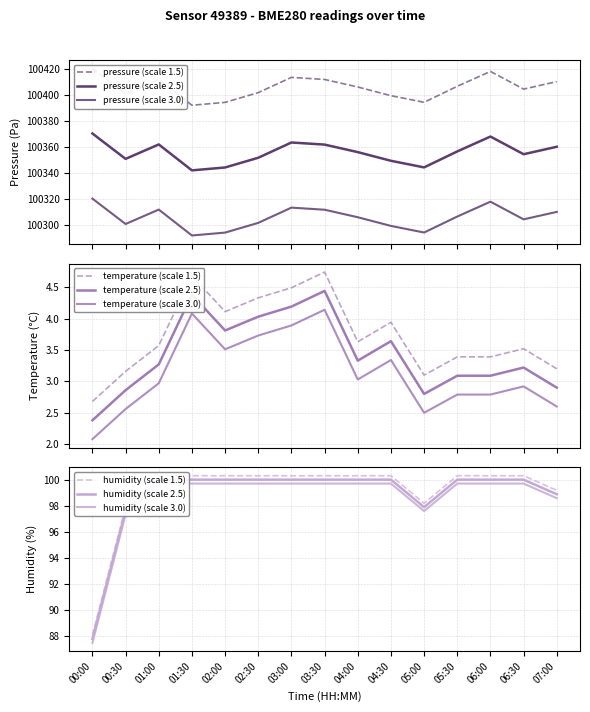

True or false: humidity has more than 0 interior local peaks.

False